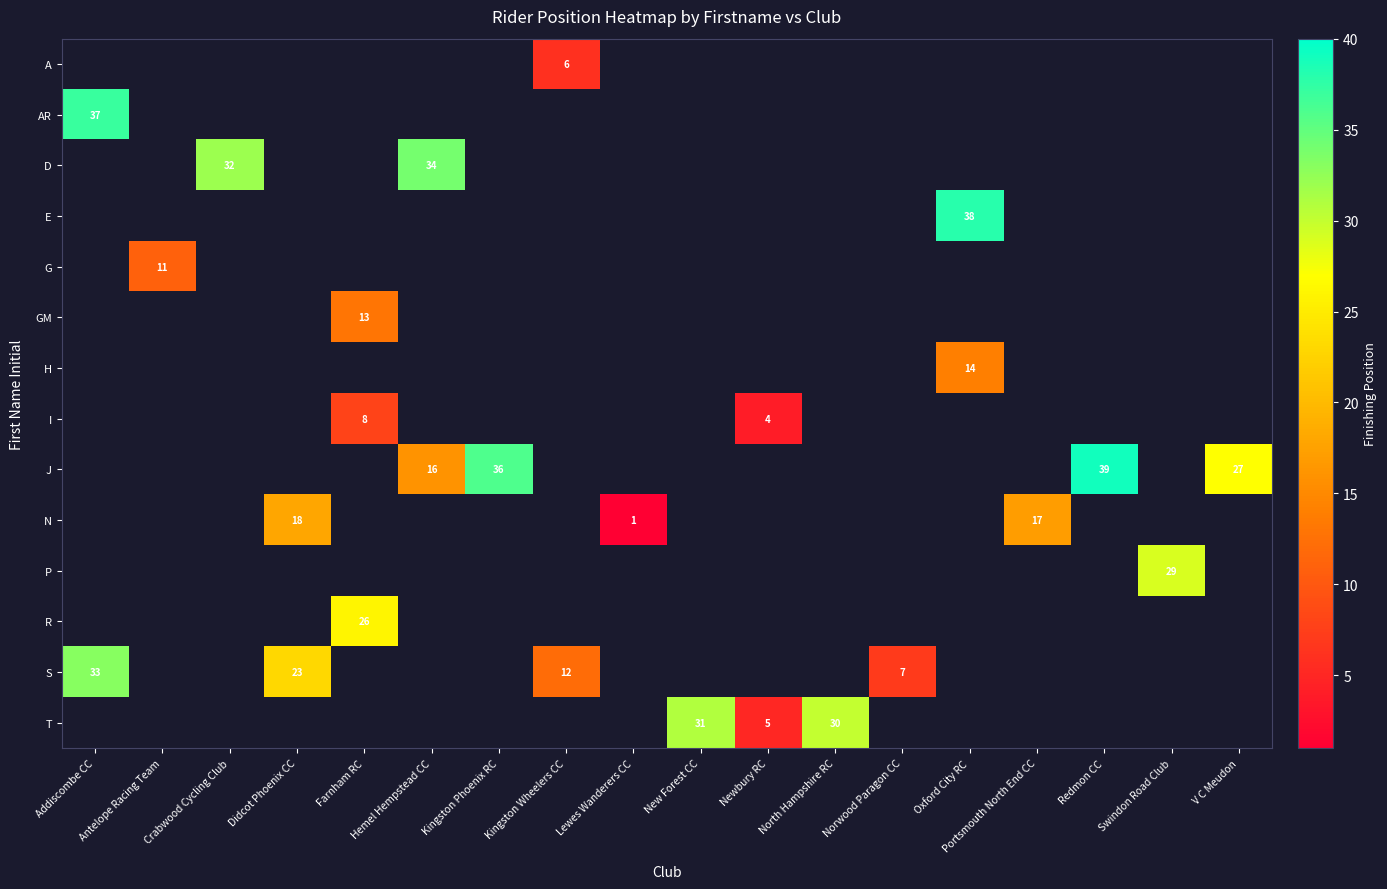

True or false: T has a value of 8 at Newbury RC.

False